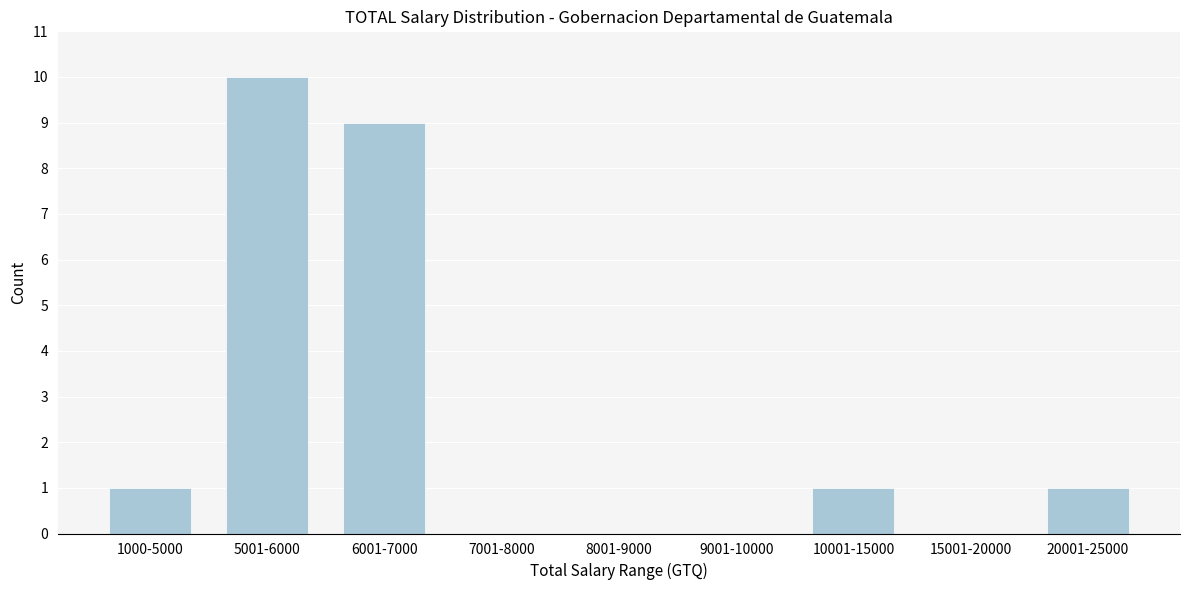

Reading right to left, extract all data points from this chart.

20001-25000=1	15001-20000=0	10001-15000=1	9001-10000=0	8001-9000=0	7001-8000=0	6001-7000=9	5001-6000=10	1000-5000=1